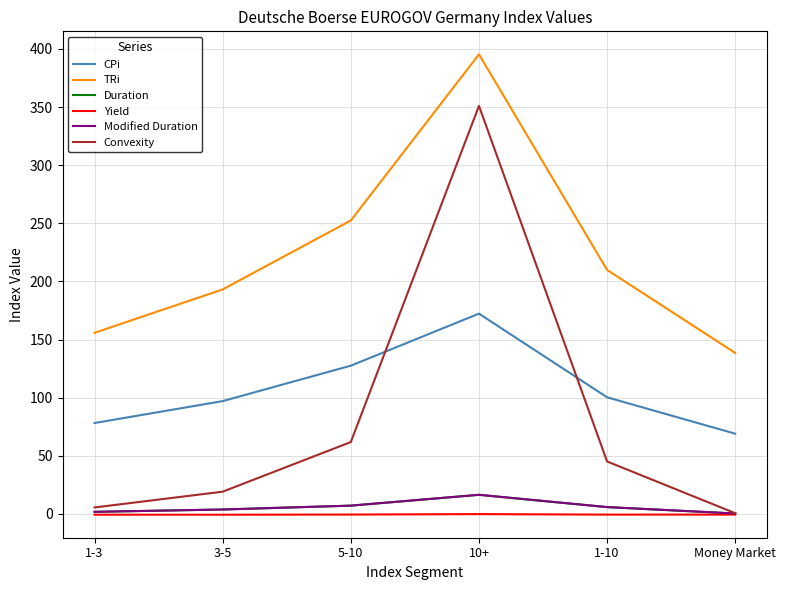

Which label corresponds to the largest value in the chart?

10+